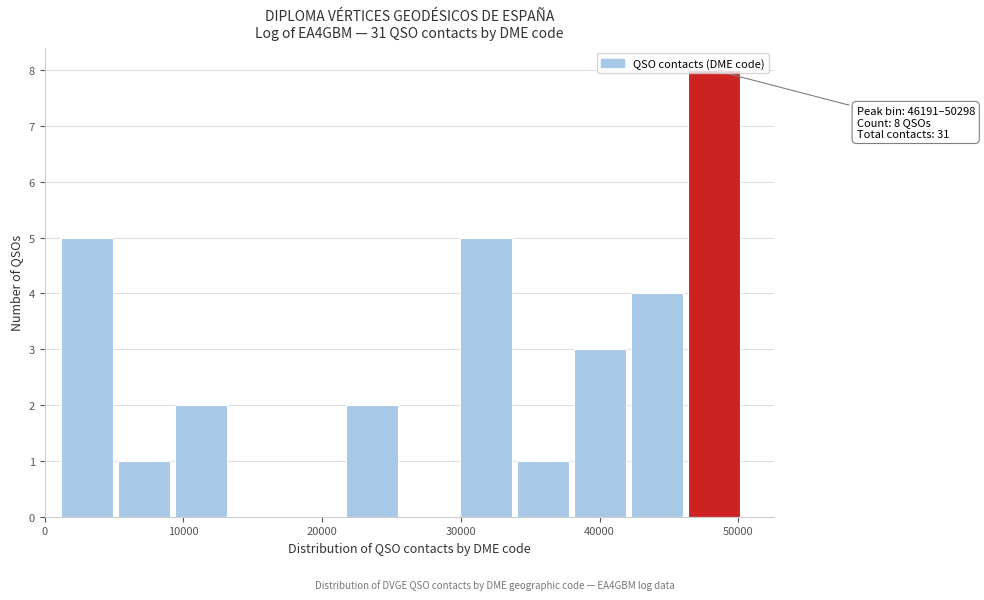

Which range on the x-axis has the tallest bar?

46000 to 50000